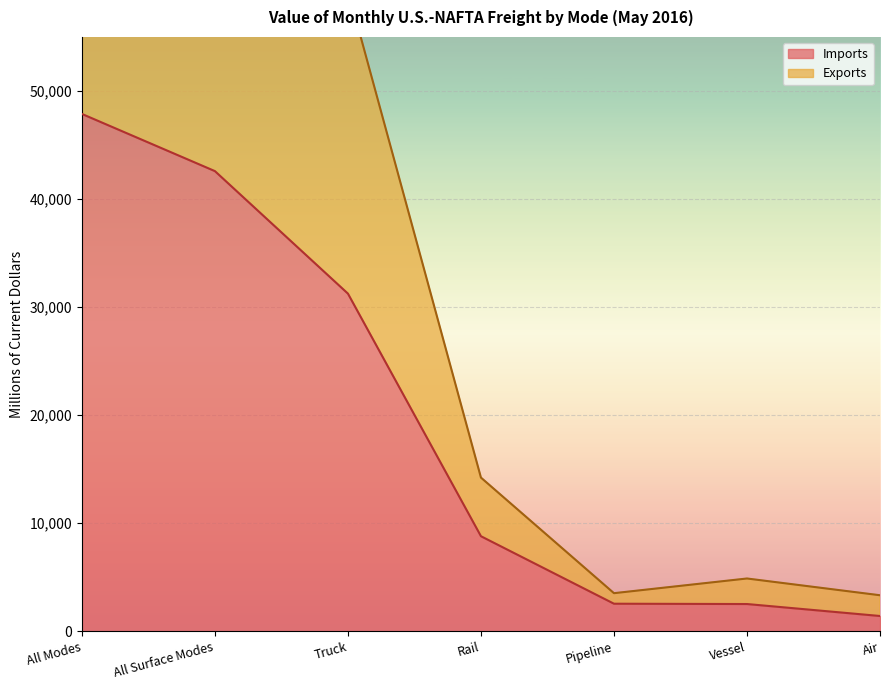

Which series has the largest total across all categories?

Exports